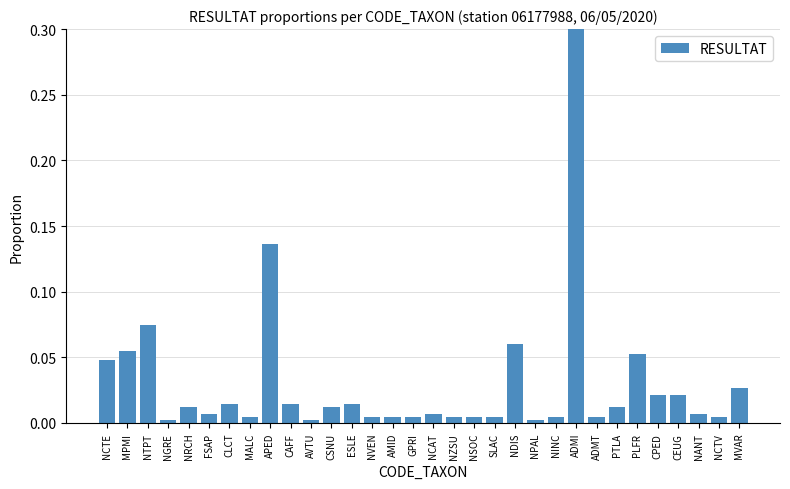

Where is the data nearest to the value 0?

NGRE